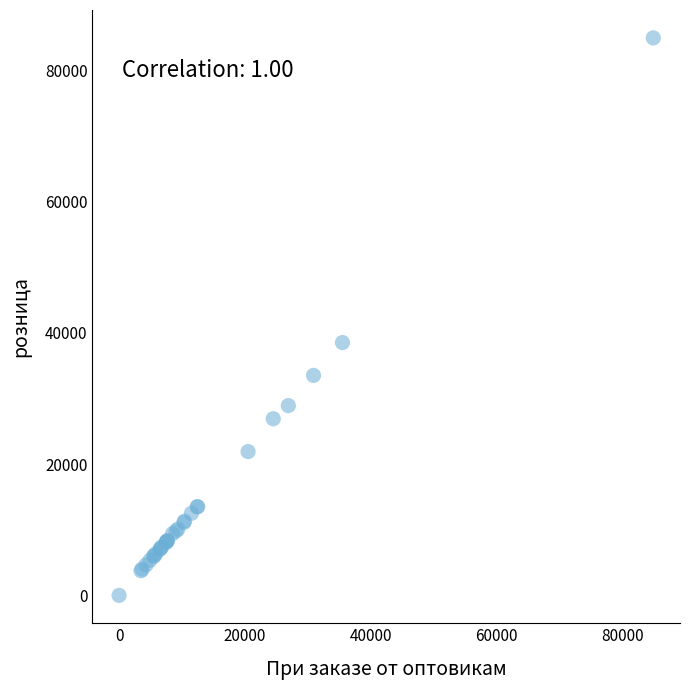

What Y value in the scatter plot is closest to 42450?

38500